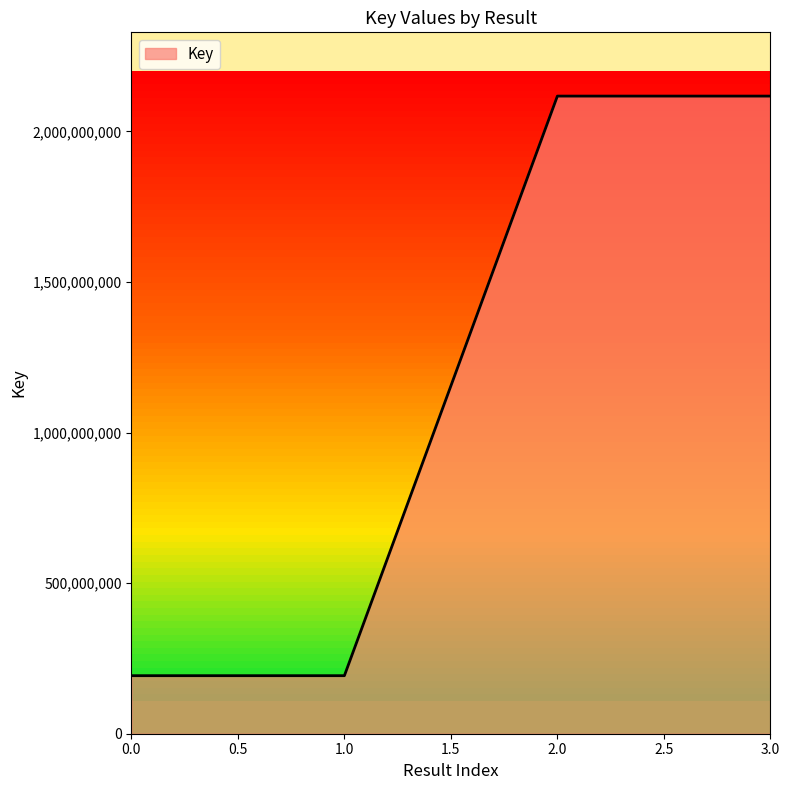

How many lines are shown in the chart?

1